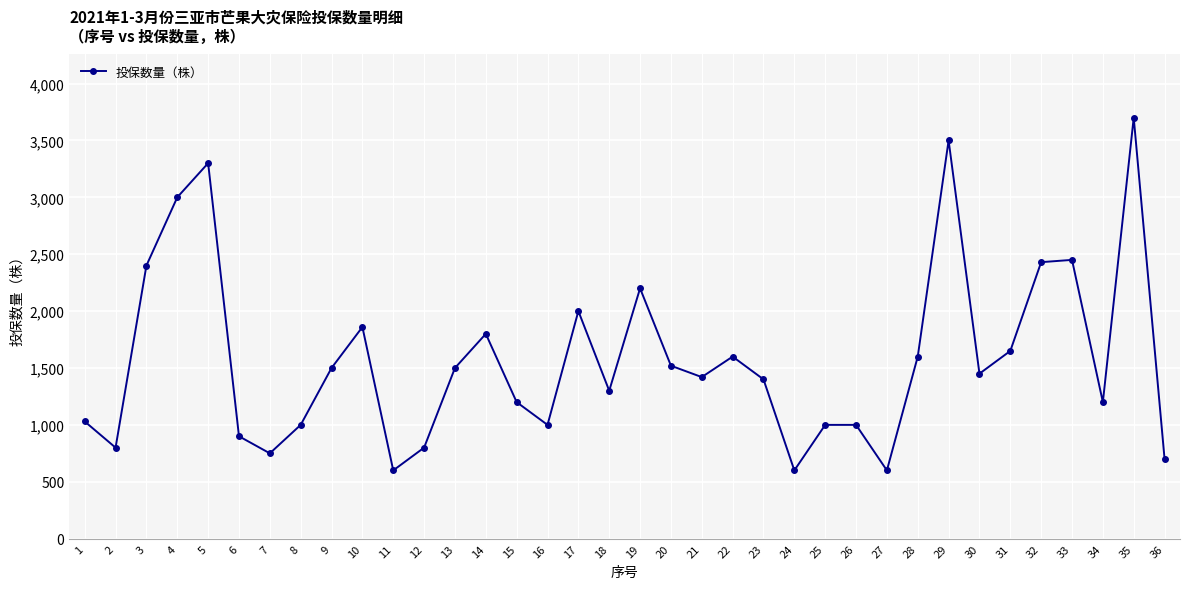

What is the ratio of the value at 16 to the value at 25?

1.0